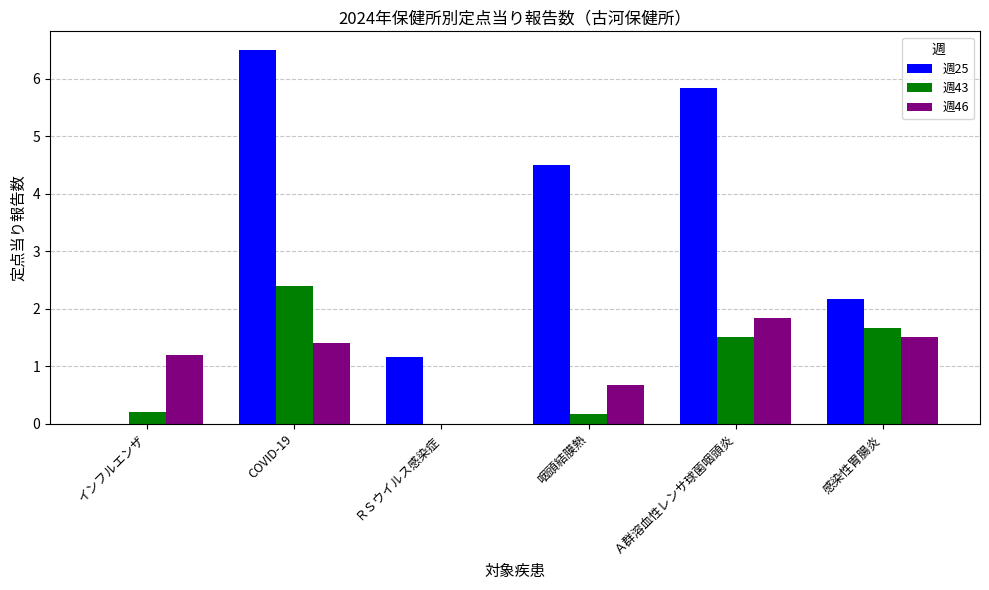

What is the spread (max minus min) of values at 咽頭結膜熱?

4.3